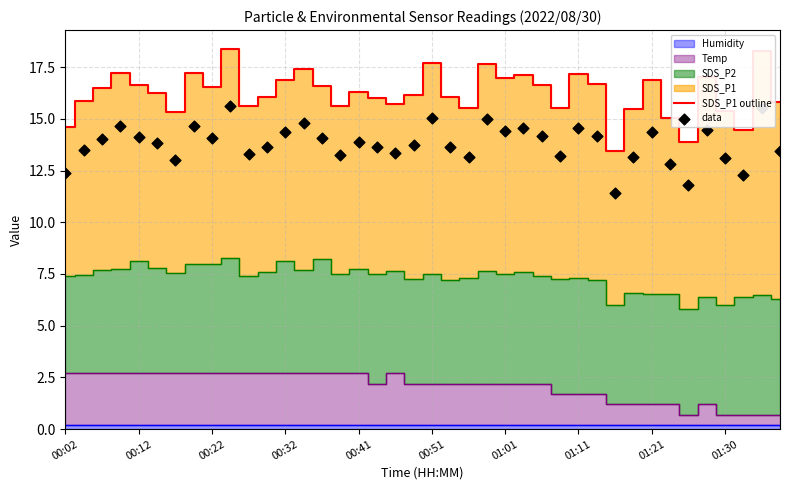

What is the total value across all series at 26?

30.8